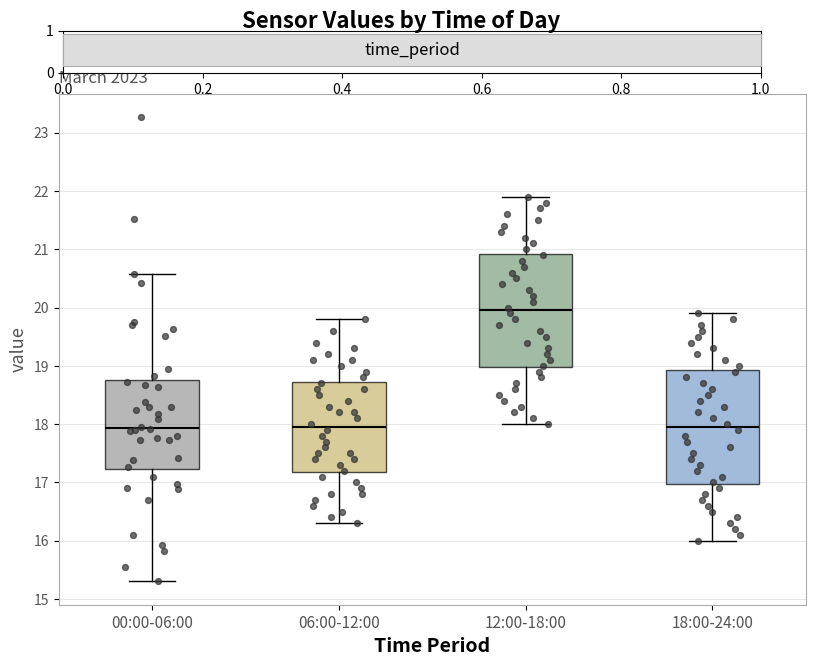

Reading left to right, transcribe this box plot: for each box, give where its median line is, the range the box spans, and where its two whiskers end, as read against the y-axis. The values are not printed on the chart, so give them approximately, as read against the axis.

00:00-06:00: median 17.9, box 17.2 to 18.8, whiskers 15.3 to 20.6
06:00-12:00: median 18.0, box 17.2 to 18.7, whiskers 16.3 to 19.8
12:00-18:00: median 20.0, box 19.0 to 20.9, whiskers 18.0 to 21.9
18:00-24:00: median 18.0, box 17.0 to 18.9, whiskers 16.0 to 19.9